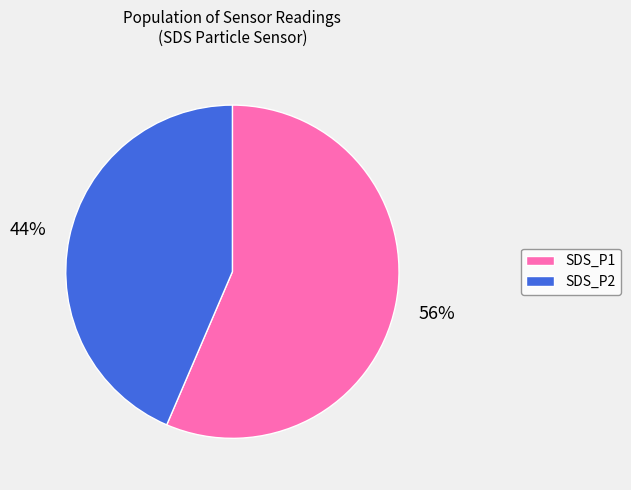

Which category has the smallest portion of the pie?

SDS_P2